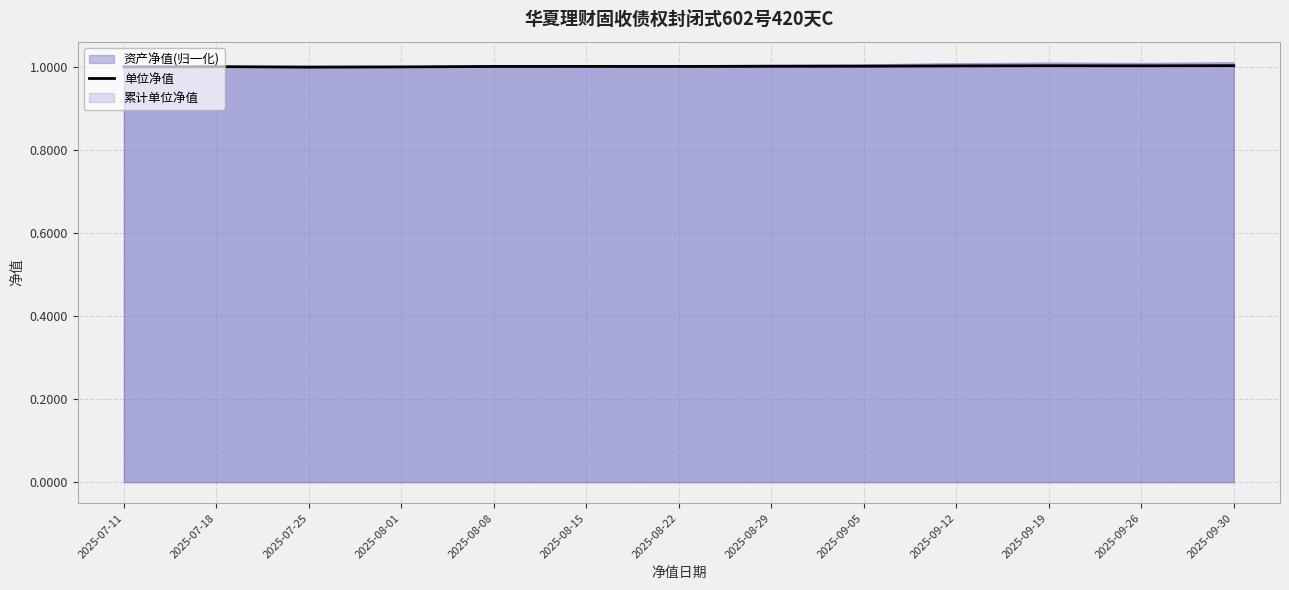

What is the sum of the values at 2025-07-25 and 2025-08-01?

2.0